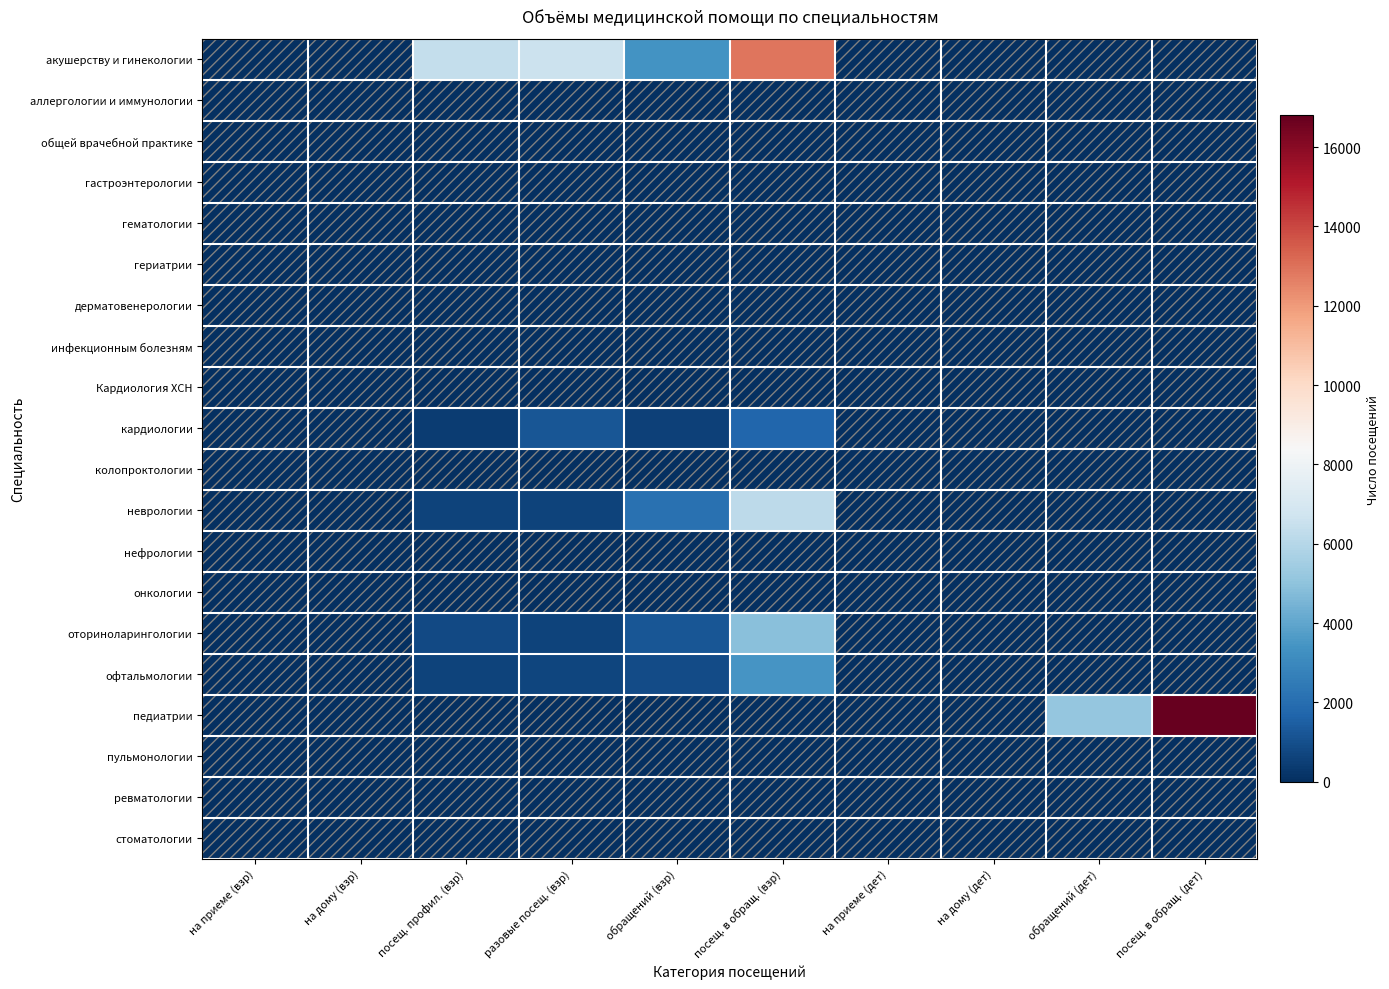

Reading left to right, extract all data points from this chart.

акушерству и гинекологии: на приеме (взр)=0	на дому (взр)=0	посещ. профил. (взр)=6404	разовые посещ. (взр)=6599	обращений (взр)=3400	посещ. в обращ. (взр)=12920	на приеме (дет)=0	на дому (дет)=0	обращений (дет)=0	посещ. в обращ. (дет)=0
аллергологии и иммунологии: на приеме (взр)=0	на дому (взр)=0	посещ. профил. (взр)=0	разовые посещ. (взр)=0	обращений (взр)=0	посещ. в обращ. (взр)=0	на приеме (дет)=0	на дому (дет)=0	обращений (дет)=0	посещ. в обращ. (дет)=0
общей врачебной практике: на приеме (взр)=0	на дому (взр)=0	посещ. профил. (взр)=0	разовые посещ. (взр)=0	обращений (взр)=0	посещ. в обращ. (взр)=0	на приеме (дет)=0	на дому (дет)=0	обращений (дет)=0	посещ. в обращ. (дет)=0
гастроэнтерологии: на приеме (взр)=0	на дому (взр)=0	посещ. профил. (взр)=0	разовые посещ. (взр)=0	обращений (взр)=0	посещ. в обращ. (взр)=0	на приеме (дет)=0	на дому (дет)=0	обращений (дет)=0	посещ. в обращ. (дет)=0
гематологии: на приеме (взр)=0	на дому (взр)=0	посещ. профил. (взр)=0	разовые посещ. (взр)=0	обращений (взр)=0	посещ. в обращ. (взр)=0	на приеме (дет)=0	на дому (дет)=0	обращений (дет)=0	посещ. в обращ. (дет)=0
гериатрии: на приеме (взр)=0	на дому (взр)=0	посещ. профил. (взр)=0	разовые посещ. (взр)=0	обращений (взр)=0	посещ. в обращ. (взр)=0	на приеме (дет)=0	на дому (дет)=0	обращений (дет)=0	посещ. в обращ. (дет)=0
дерматовенерологии: на приеме (взр)=0	на дому (взр)=0	посещ. профил. (взр)=0	разовые посещ. (взр)=0	обращений (взр)=0	посещ. в обращ. (взр)=0	на приеме (дет)=0	на дому (дет)=0	обращений (дет)=0	посещ. в обращ. (дет)=0
инфекционным болезням: на приеме (взр)=0	на дому (взр)=0	посещ. профил. (взр)=0	разовые посещ. (взр)=0	обращений (взр)=0	посещ. в обращ. (взр)=0	на приеме (дет)=0	на дому (дет)=0	обращений (дет)=0	посещ. в обращ. (дет)=0
Кардиология ХСН: на приеме (взр)=0	на дому (взр)=0	посещ. профил. (взр)=0	разовые посещ. (взр)=0	обращений (взр)=0	посещ. в обращ. (взр)=0	на приеме (дет)=0	на дому (дет)=0	обращений (дет)=0	посещ. в обращ. (дет)=0
кардиологии: на приеме (взр)=0	на дому (взр)=0	посещ. профил. (взр)=424	разовые посещ. (взр)=1200	обращений (взр)=560	посещ. в обращ. (взр)=1736	на приеме (дет)=0	на дому (дет)=0	обращений (дет)=0	посещ. в обращ. (дет)=0
колопроктологии: на приеме (взр)=0	на дому (взр)=0	посещ. профил. (взр)=0	разовые посещ. (взр)=0	обращений (взр)=0	посещ. в обращ. (взр)=0	на приеме (дет)=0	на дому (дет)=0	обращений (дет)=0	посещ. в обращ. (дет)=0
неврологии: на приеме (взр)=0	на дому (взр)=0	посещ. профил. (взр)=598	разовые посещ. (взр)=625	обращений (взр)=2128	посещ. в обращ. (взр)=6171	на приеме (дет)=0	на дому (дет)=0	обращений (дет)=0	посещ. в обращ. (дет)=0
нефрологии: на приеме (взр)=0	на дому (взр)=0	посещ. профил. (взр)=0	разовые посещ. (взр)=0	обращений (взр)=0	посещ. в обращ. (взр)=0	на приеме (дет)=0	на дому (дет)=0	обращений (дет)=0	посещ. в обращ. (дет)=0
онкологии: на приеме (взр)=0	на дому (взр)=0	посещ. профил. (взр)=0	разовые посещ. (взр)=0	обращений (взр)=0	посещ. в обращ. (взр)=0	на приеме (дет)=0	на дому (дет)=0	обращений (дет)=0	посещ. в обращ. (дет)=0
оториноларингологии: на приеме (взр)=0	на дому (взр)=0	посещ. профил. (взр)=806	разовые посещ. (взр)=621	обращений (взр)=1200	посещ. в обращ. (взр)=4920	на приеме (дет)=0	на дому (дет)=0	обращений (дет)=0	посещ. в обращ. (дет)=0
офтальмологии: на приеме (взр)=0	на дому (взр)=0	посещ. профил. (взр)=613	разовые посещ. (взр)=671	обращений (взр)=900	посещ. в обращ. (взр)=3420	на приеме (дет)=0	на дому (дет)=0	обращений (дет)=0	посещ. в обращ. (дет)=0
педиатрии: на приеме (взр)=0	на дому (взр)=0	посещ. профил. (взр)=0	разовые посещ. (взр)=0	обращений (взр)=0	посещ. в обращ. (взр)=0	на приеме (дет)=0	на дому (дет)=0	обращений (дет)=5161	посещ. в обращ. (дет)=16800
пульмонологии: на приеме (взр)=0	на дому (взр)=0	посещ. профил. (взр)=0	разовые посещ. (взр)=0	обращений (взр)=0	посещ. в обращ. (взр)=0	на приеме (дет)=0	на дому (дет)=0	обращений (дет)=0	посещ. в обращ. (дет)=0
ревматологии: на приеме (взр)=0	на дому (взр)=0	посещ. профил. (взр)=0	разовые посещ. (взр)=0	обращений (взр)=0	посещ. в обращ. (взр)=0	на приеме (дет)=0	на дому (дет)=0	обращений (дет)=0	посещ. в обращ. (дет)=0
стоматологии: на приеме (взр)=0	на дому (взр)=0	посещ. профил. (взр)=0	разовые посещ. (взр)=0	обращений (взр)=0	посещ. в обращ. (взр)=0	на приеме (дет)=0	на дому (дет)=0	обращений (дет)=0	посещ. в обращ. (дет)=0